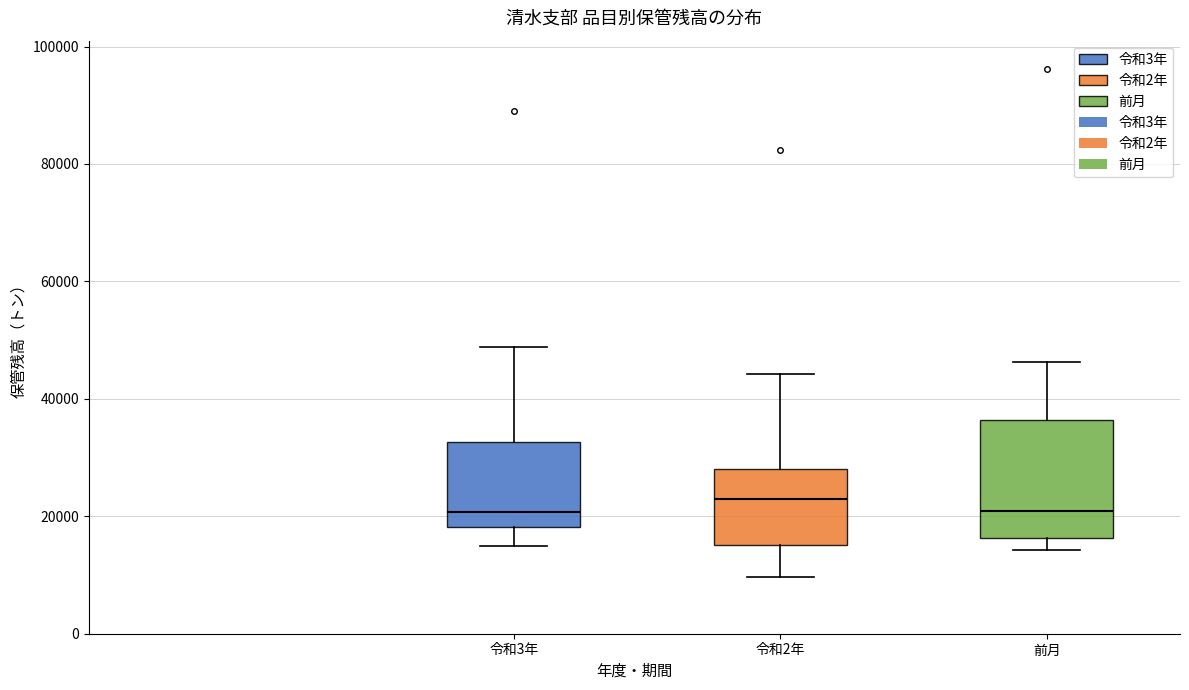

Reading left to right, read every box against the y-axis: the position of its median line, the range the box covers, and the ends of its whiskers. The values are not printed on the chart, so give them approximately, as read against the axis.

令和3年: median 20000, box 18000 to 32000, whiskers 14000 to 48000
令和2年: median 22000, box 16000 to 28000, whiskers 10000 to 44000
前月: median 20000, box 16000 to 36000, whiskers 14000 to 46000